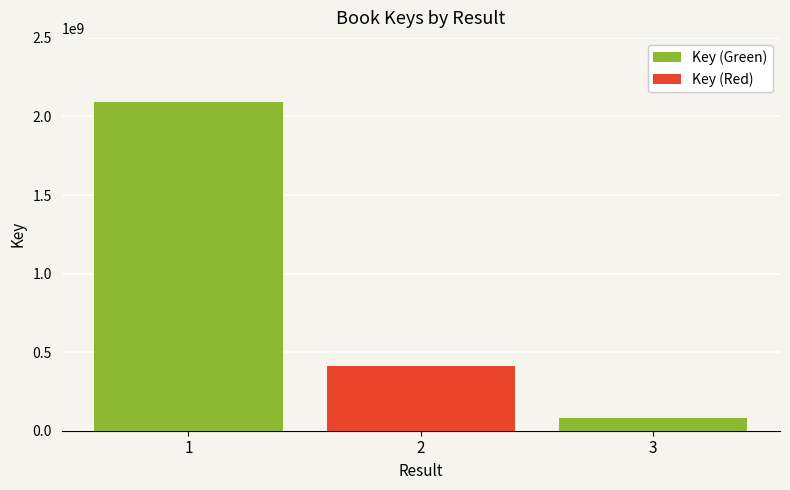

What is the greatest value displayed?

2089255247